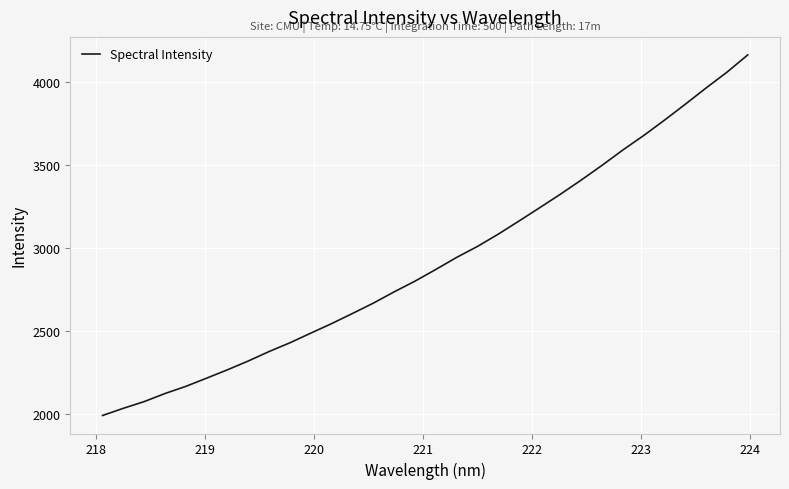

How many values are below 2871?

16